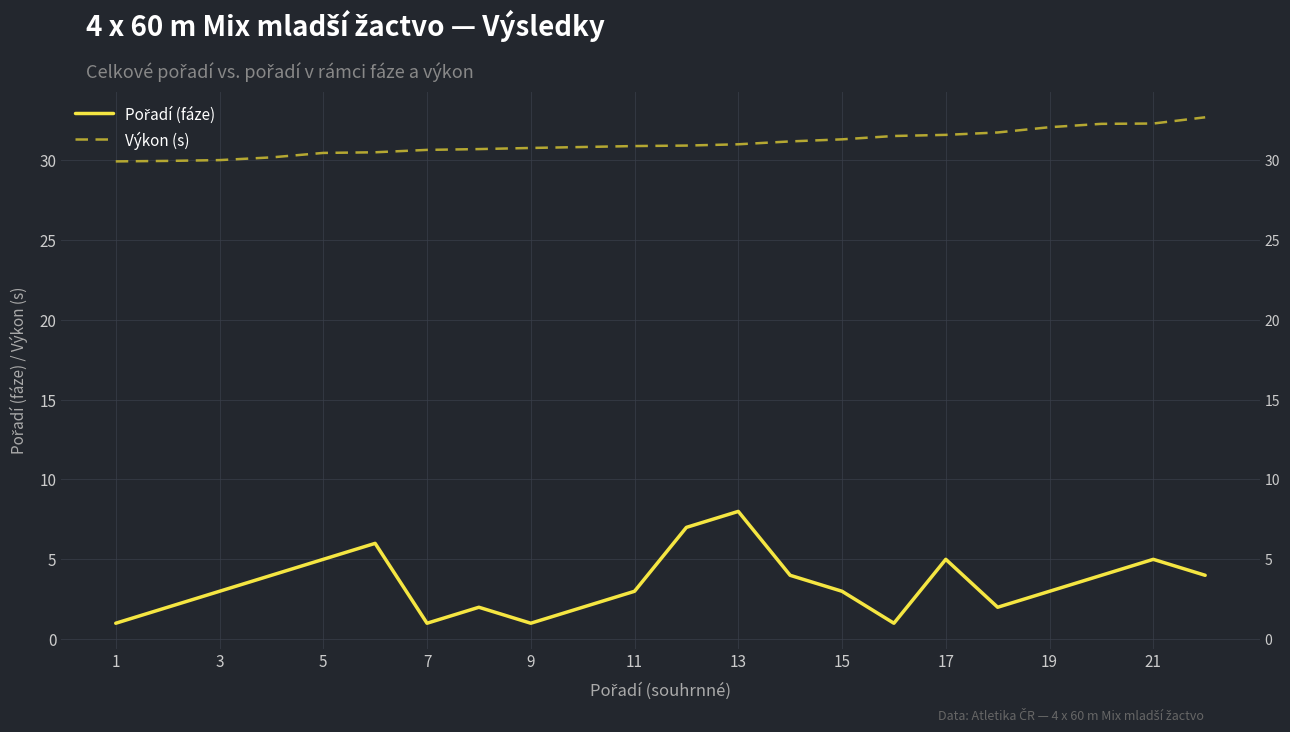

Where is Výkon (s) nearest to the value 31?

13